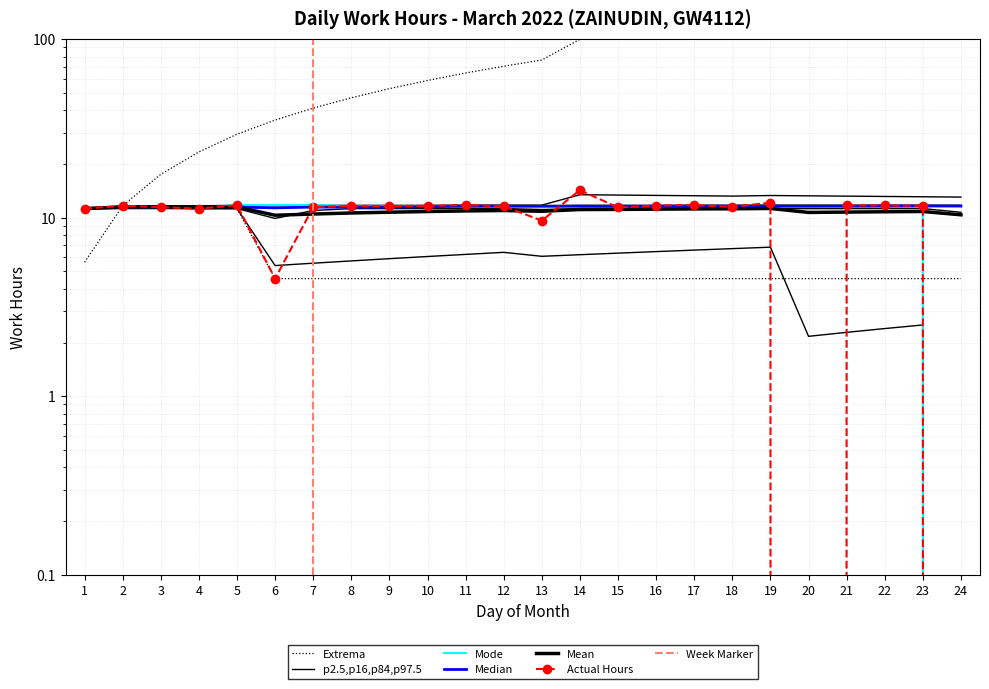

What is the difference between the maximum and minimum values?

14.3